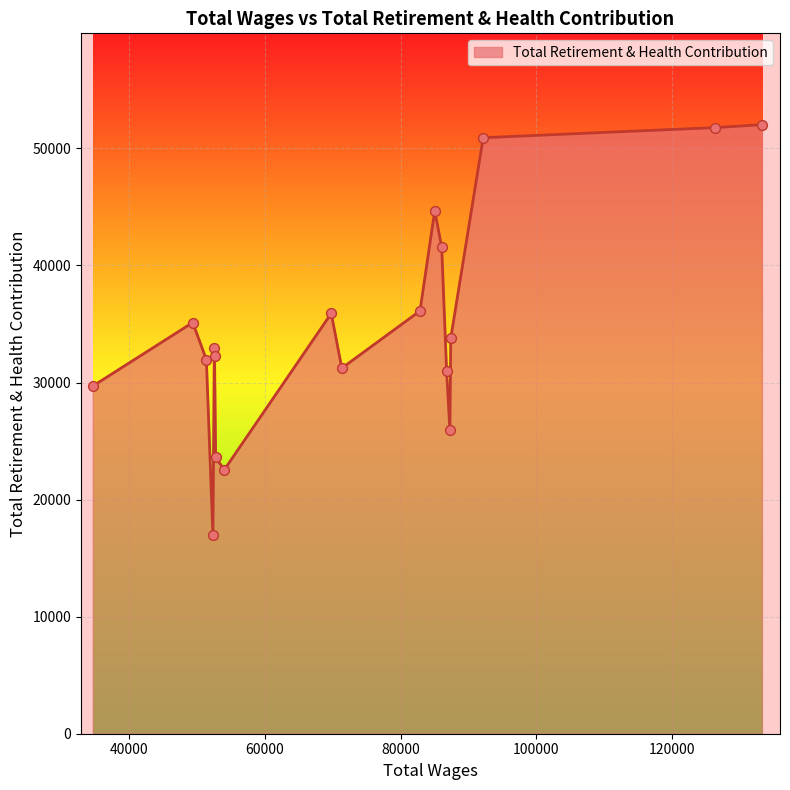

What is the greatest value displayed?

52023